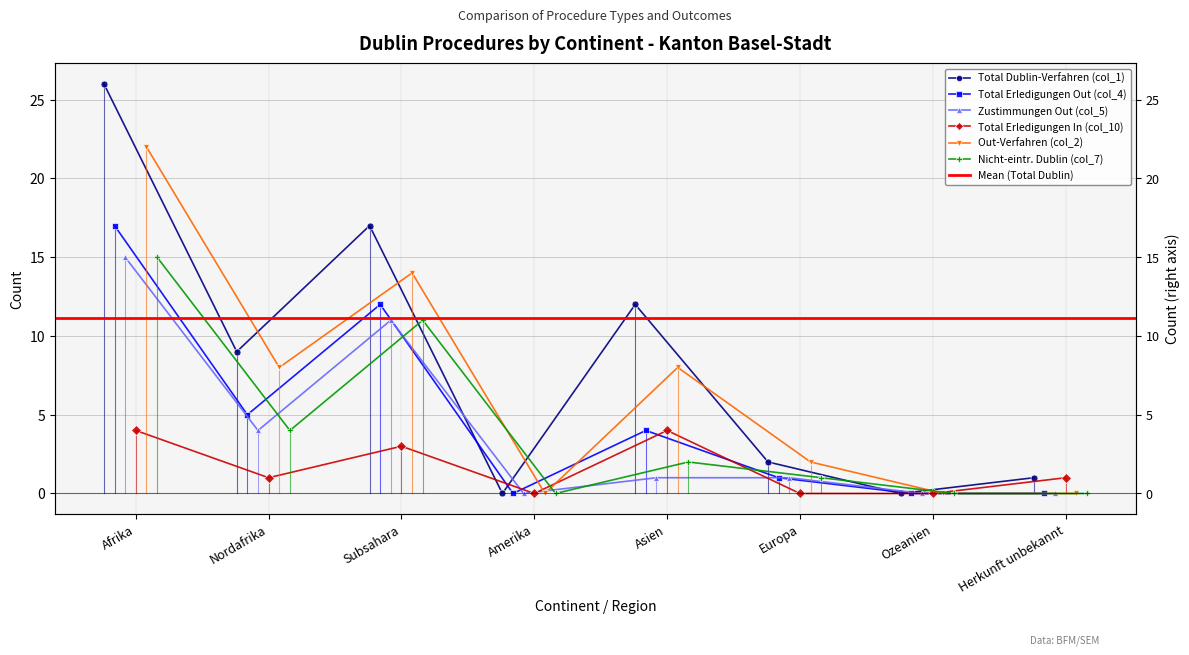

Which series has the largest total across all categories?

Total Dublin-Verfahren (col_1)